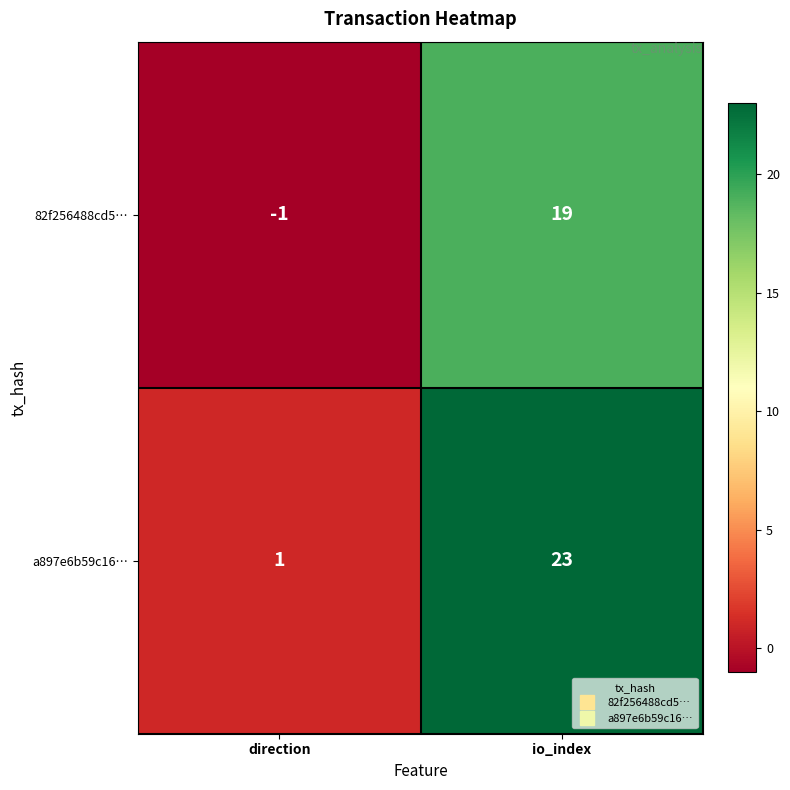

What is the sum of the a897e6b59c16… values at io_index and direction?

24